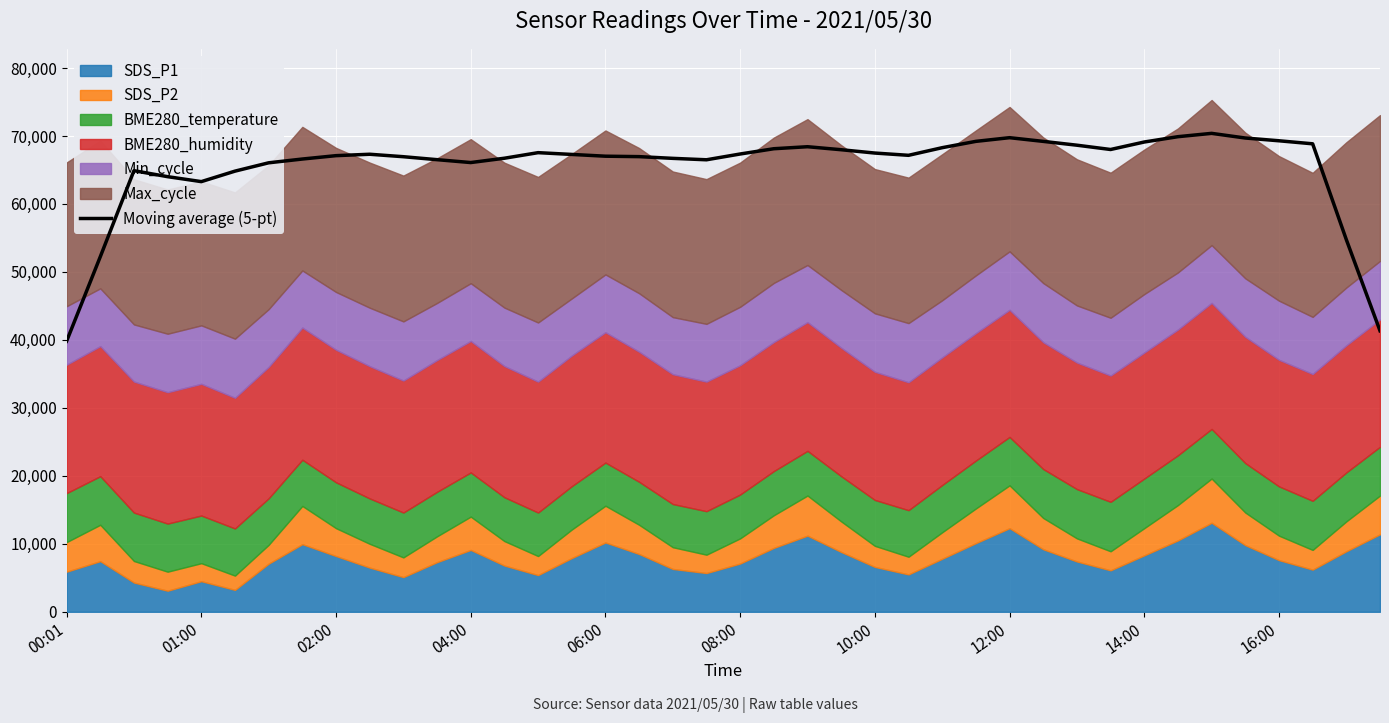

The Moving average (5-pt) series shows 69292.0 at 16:00. True or false?

True